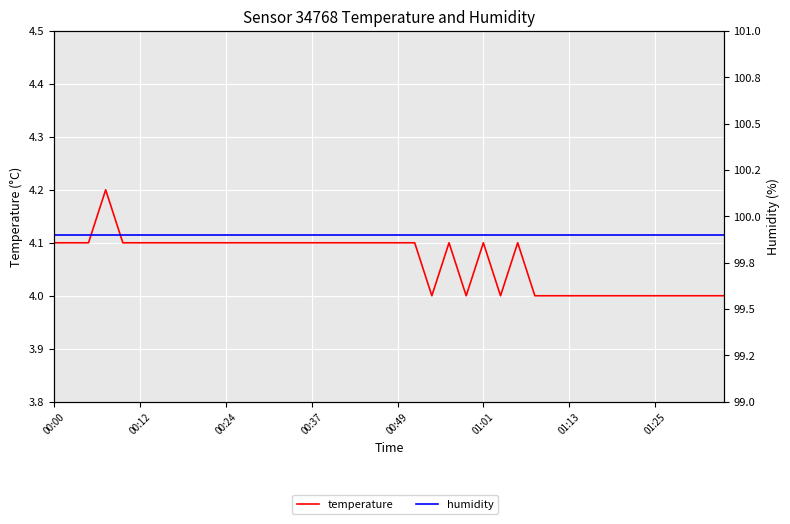

Rank the series at 00:37 from highest to lowest value.

humidity, temperature